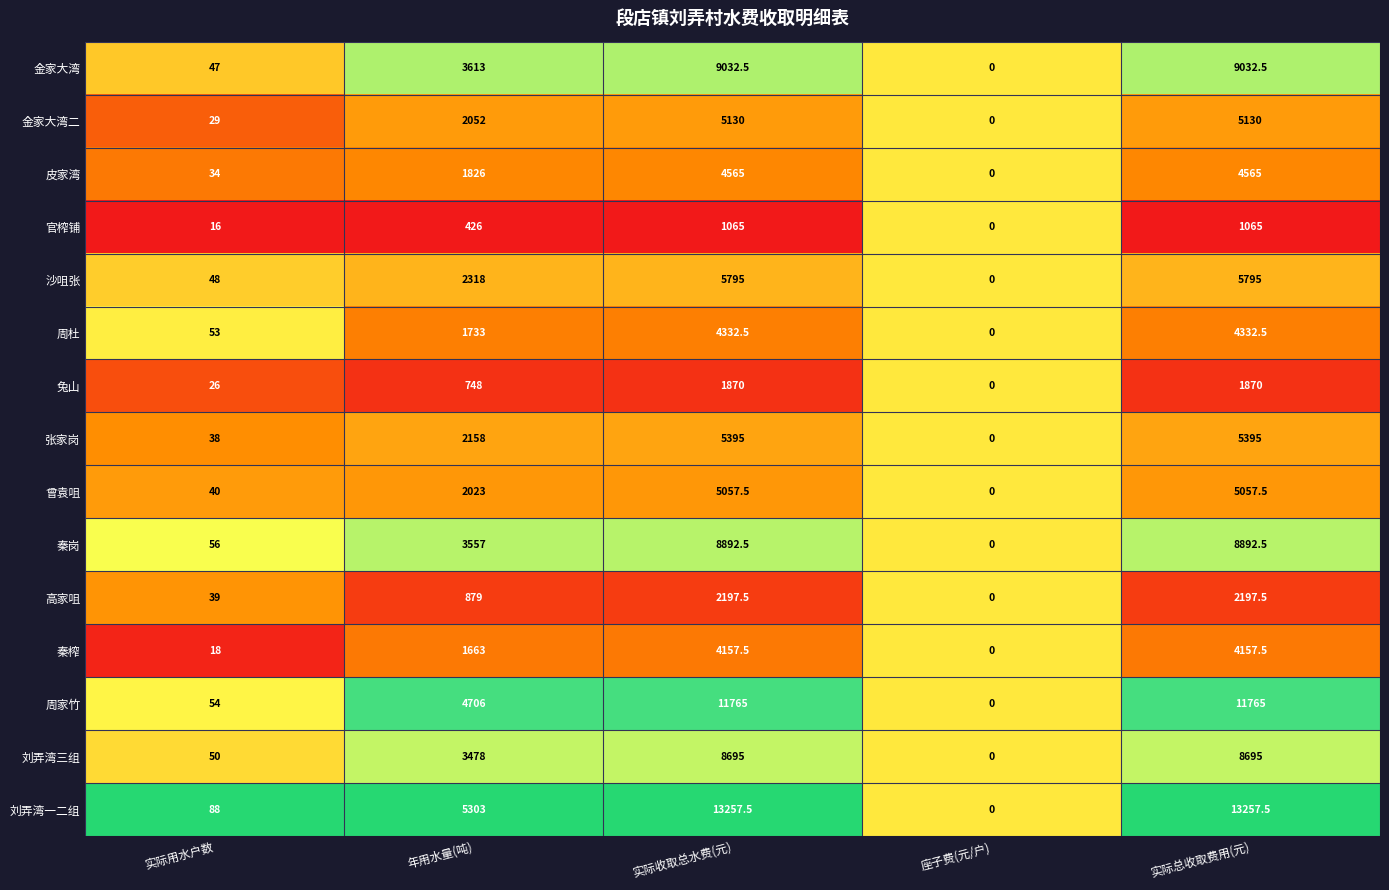

Which series has the widest spread of values?

刘弄湾一二组